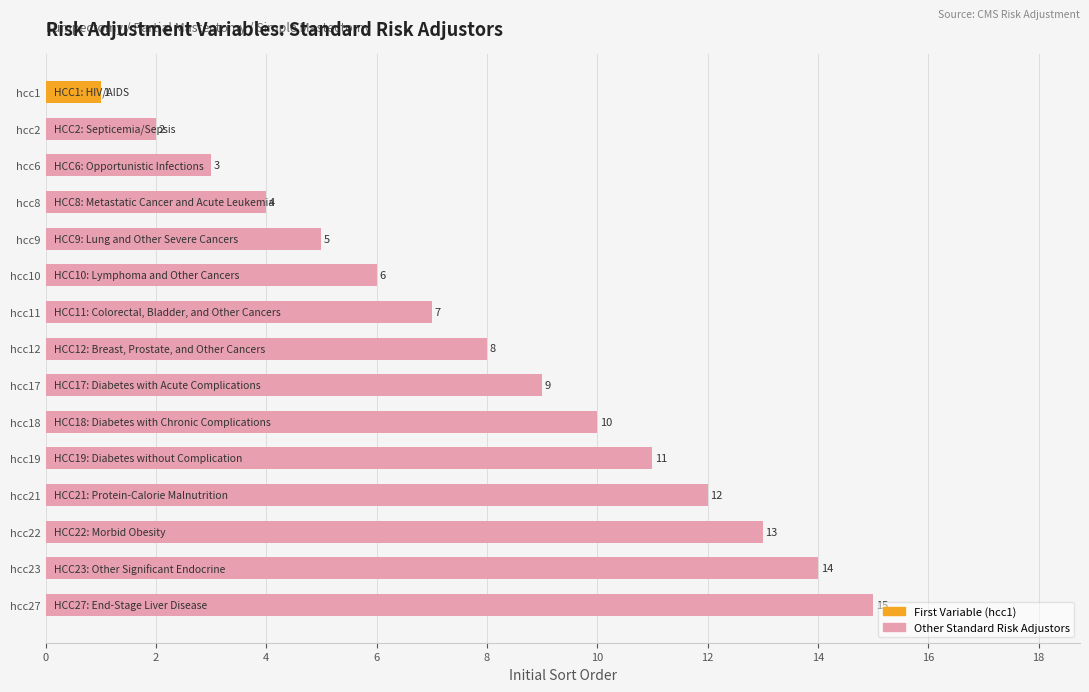

What is the greatest value displayed?

15